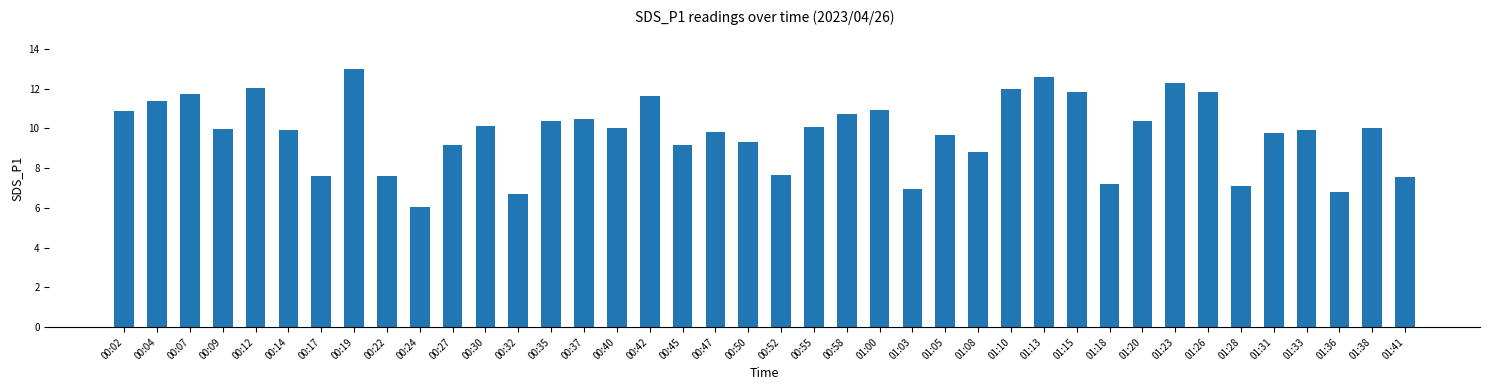

What is the difference between the values at 00:42 and 00:37?

1.1